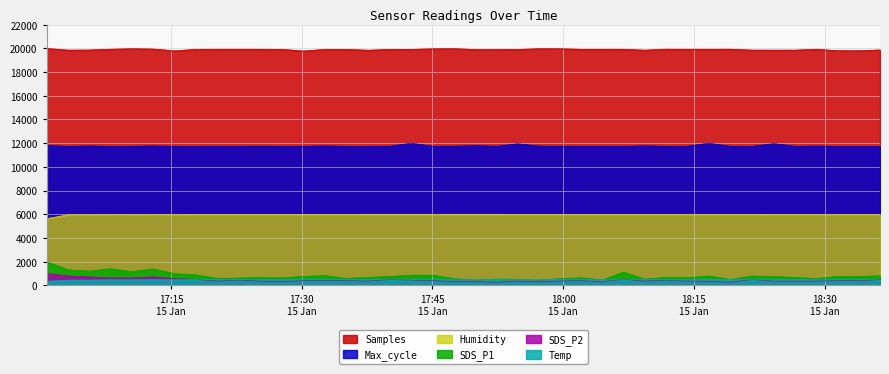

What position from the left is 2021/01/15 17:27:46?

12